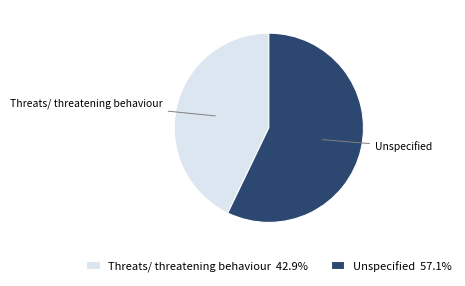

Do Threats/ threatening behaviour 42.9% and Unspecified 57.1% together represent more than half of the pie?

Yes